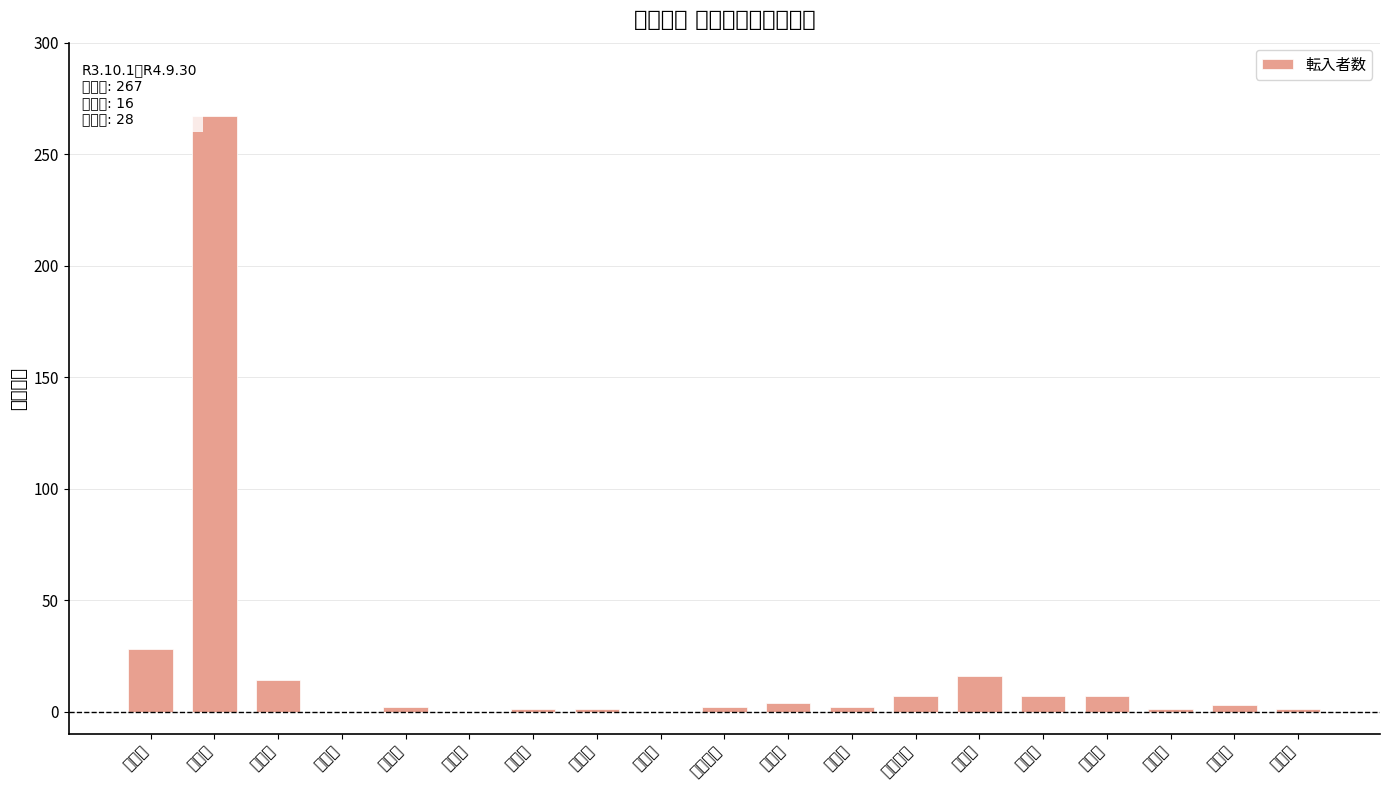

What is the value of the 10th bar from the left?

2